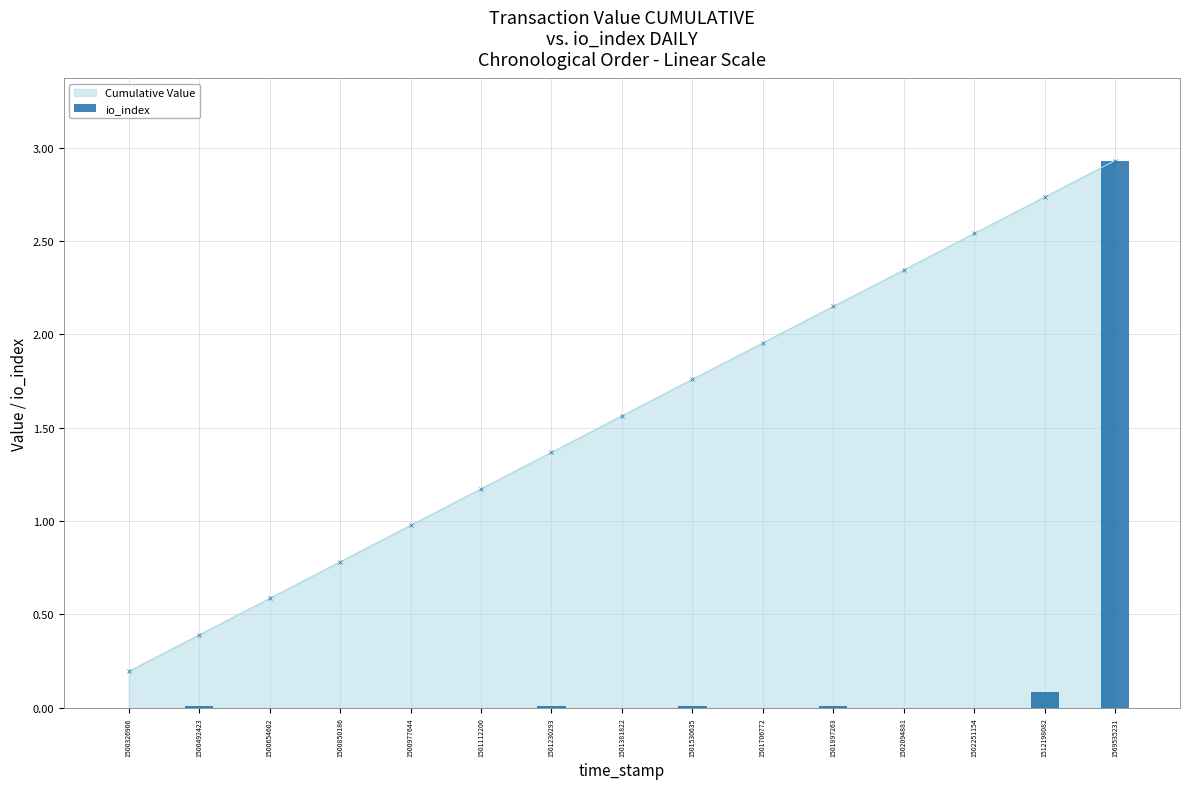

Between 1569535231 and 1501706772, which is larger?

1569535231